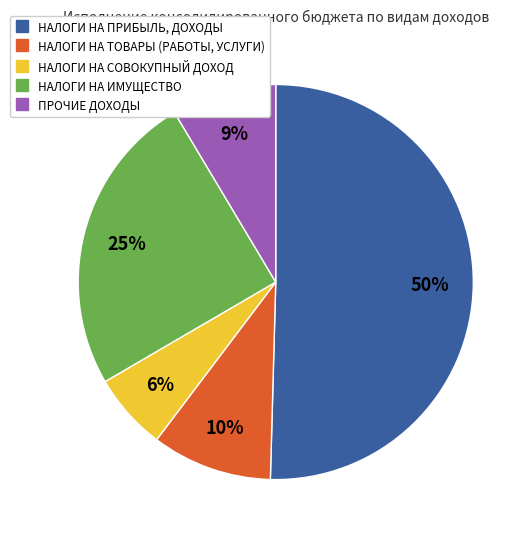

Does ПРОЧИЕ ДОХОДЫ account for over 50% of the chart?

No